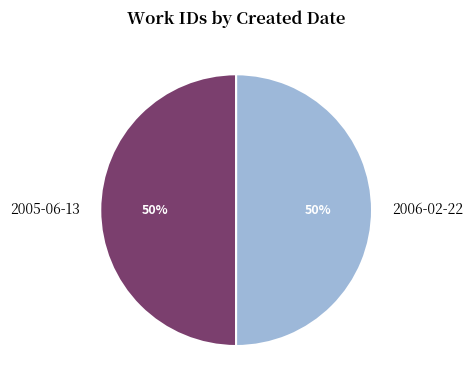

Do 2005-06-13 and 2006-02-22 together represent more than half of the pie?

Yes